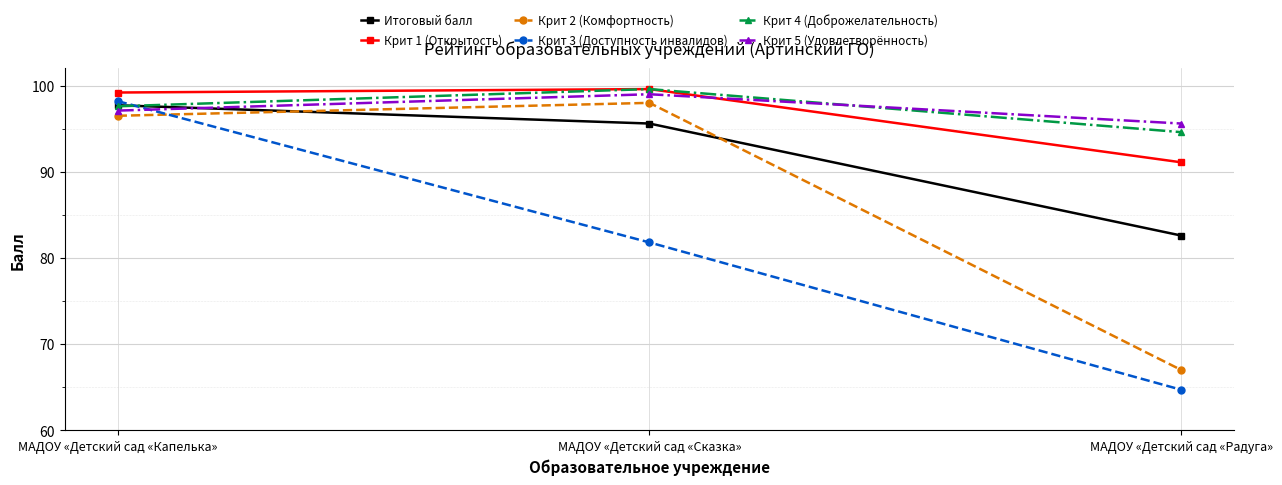

At which label does Крит 2 (Комфортность) first exceed 96?

МАДОУ «Детский сад «Капелька»